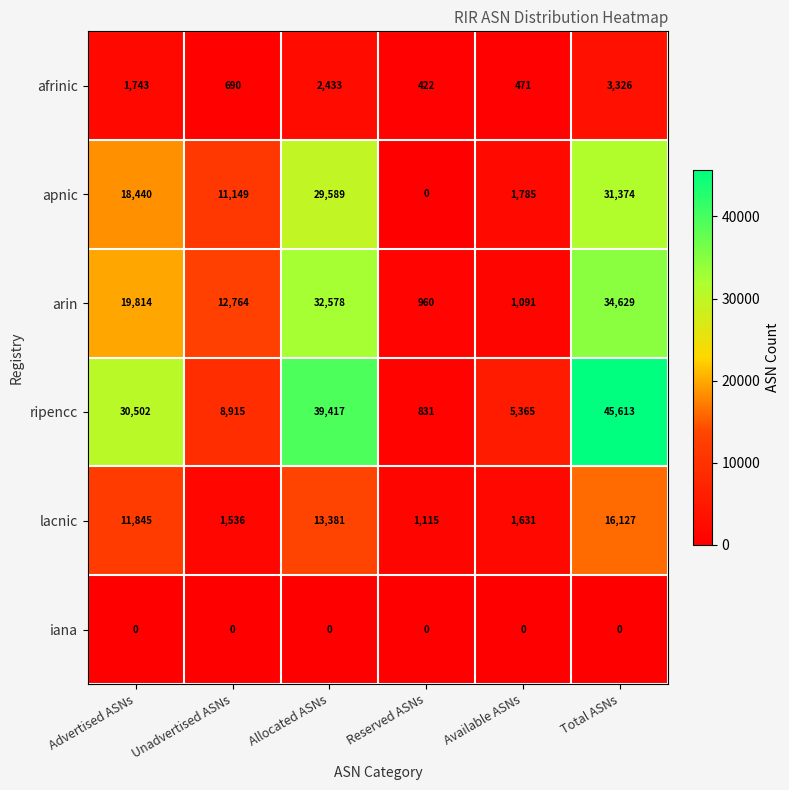

What is the sum of the lacnic values at Allocated ASNs and Total ASNs?

29508